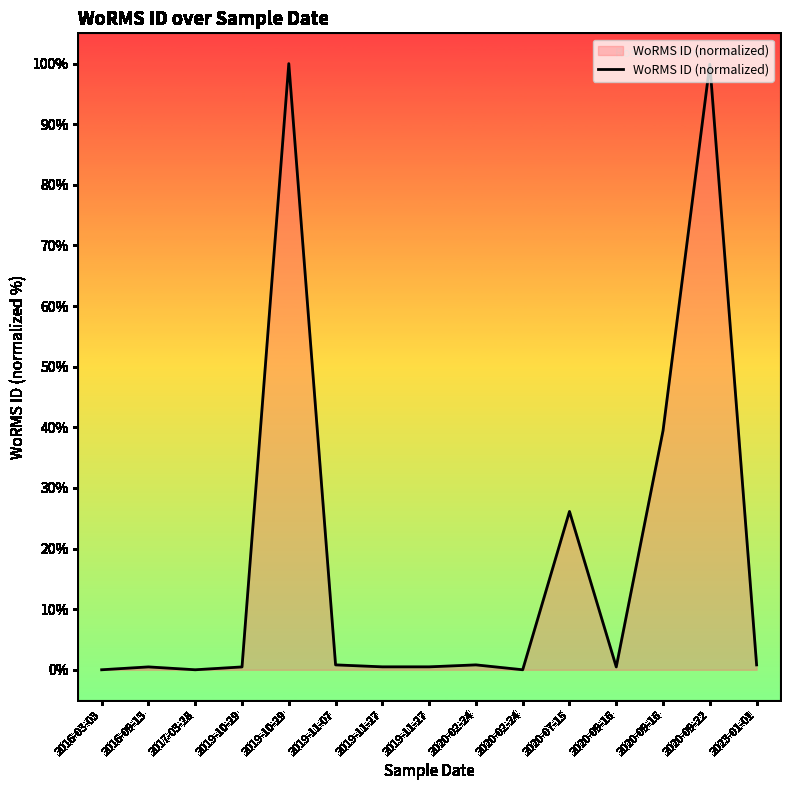

How many lines are shown in the chart?

1